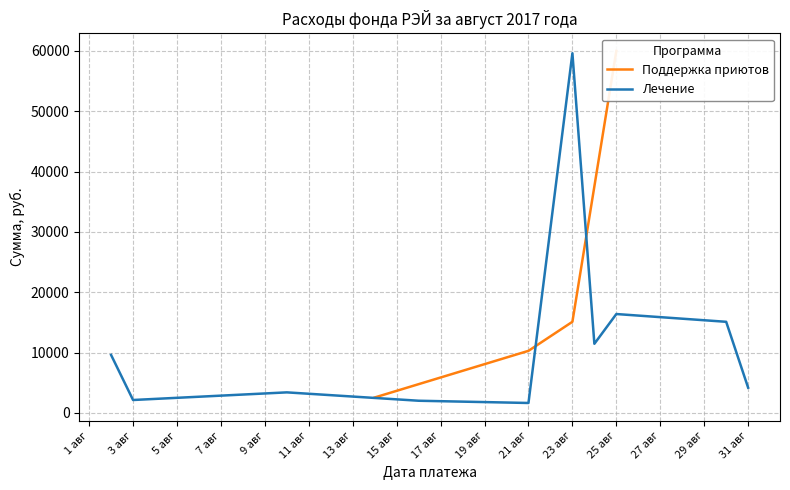

At which label does Лечение reach its peak?

23 авг